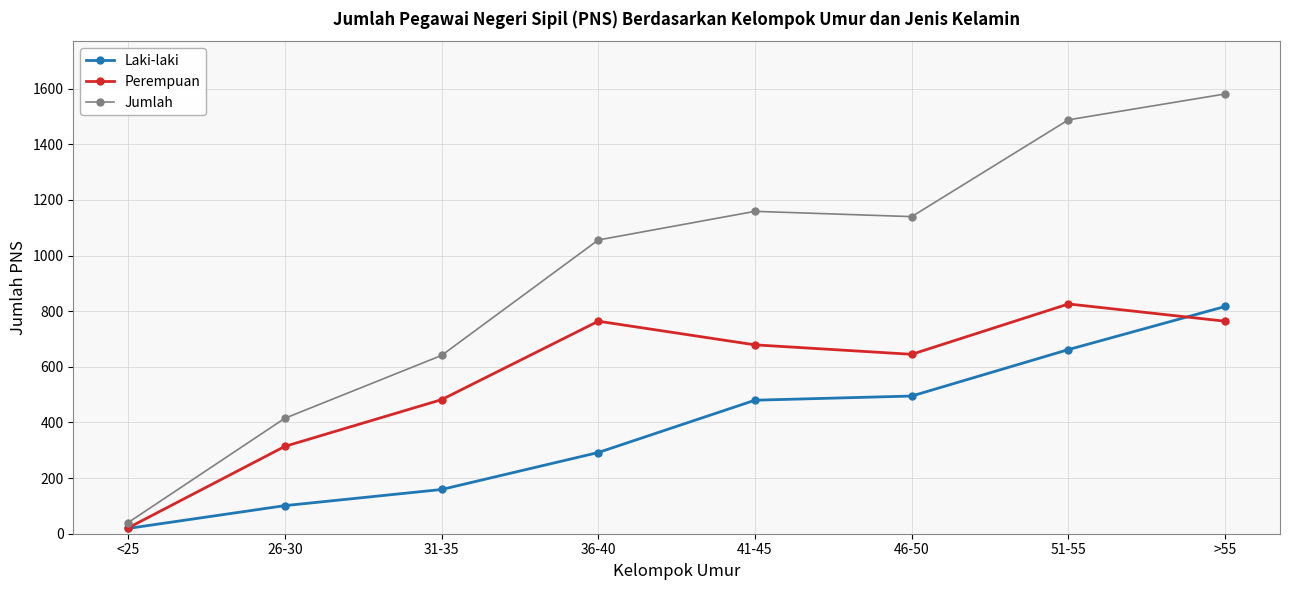

At which category is the sum across all series the highest?

>55